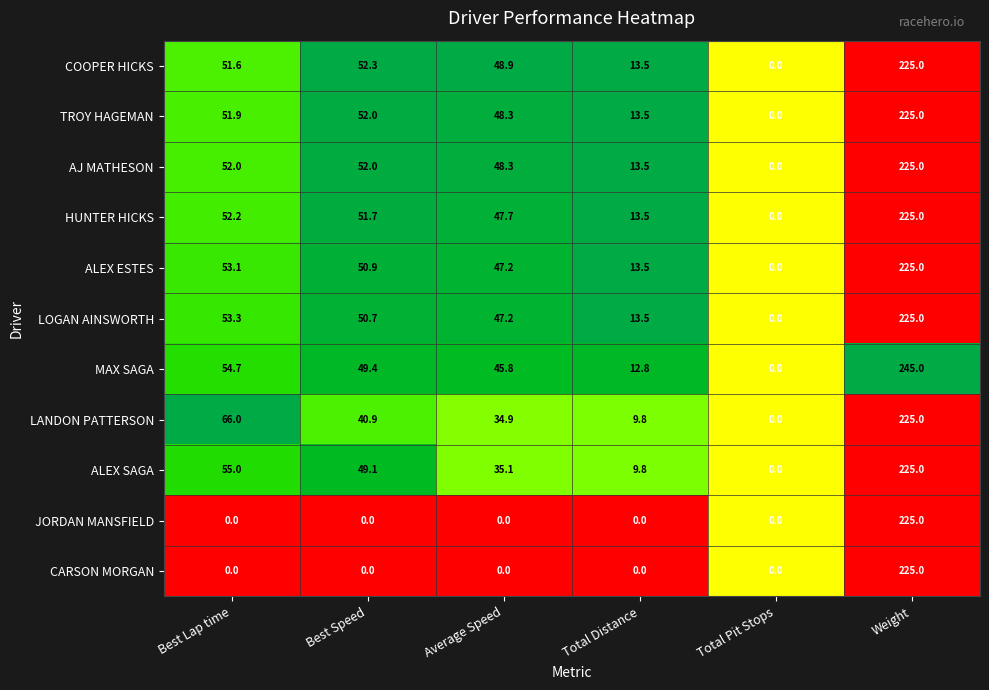

At which label is ALEX ESTES closest to 112?

Best Lap time